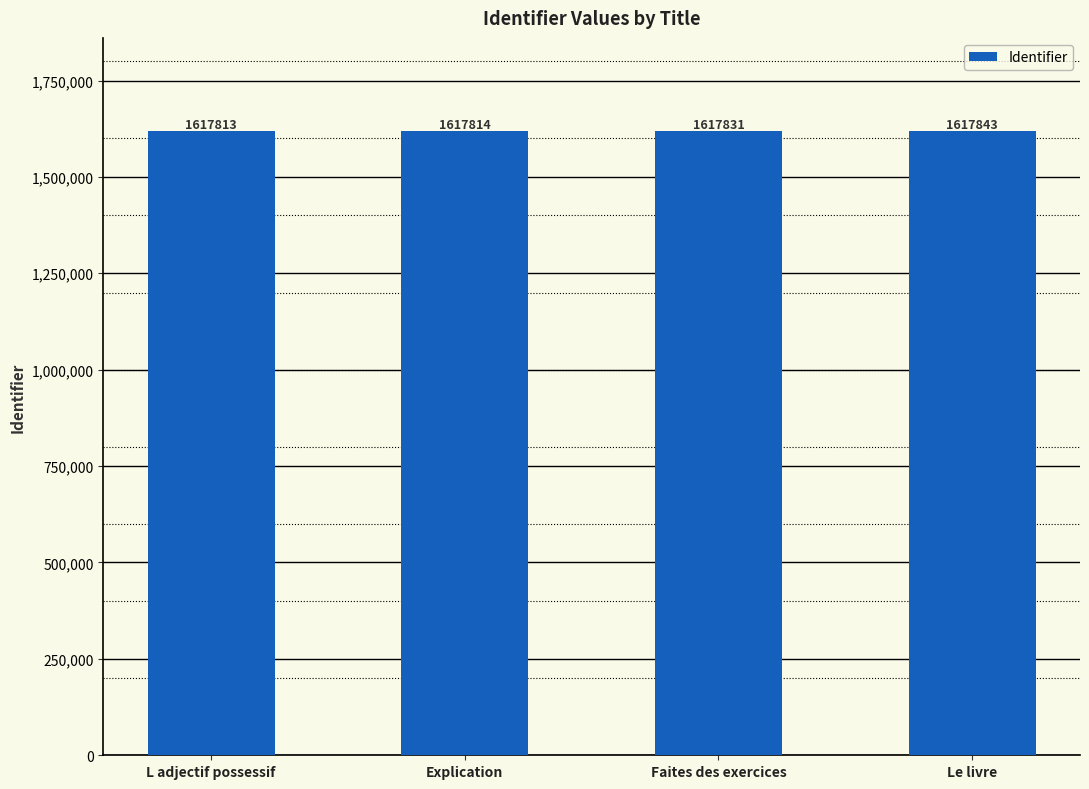

Which has a higher value, L adjectif possessif or Le livre?

Le livre